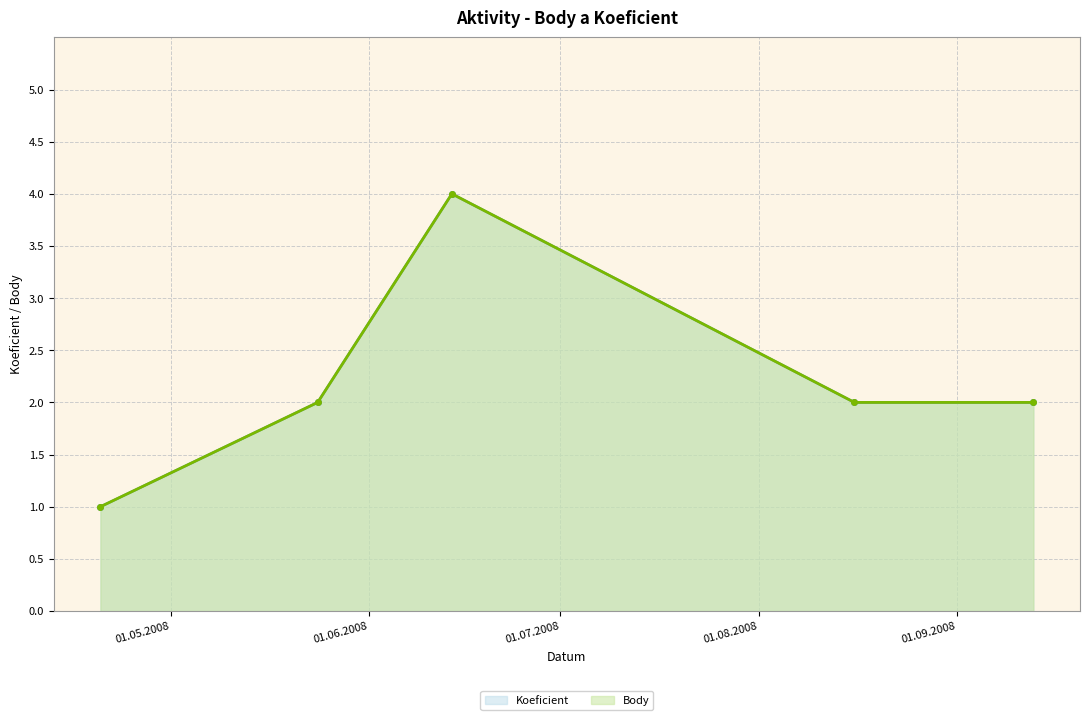

List the series in order of their peak value, highest first.

Koeficient, Body